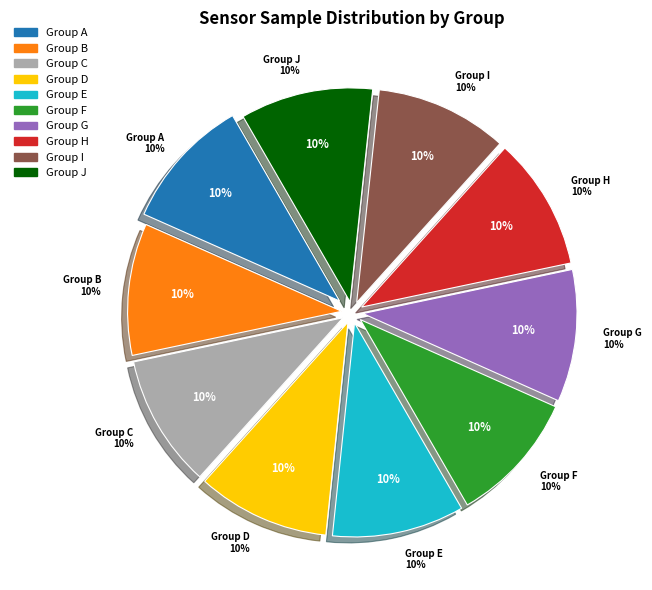

What is the ratio of the value at 36 to the value at 28?

1.0